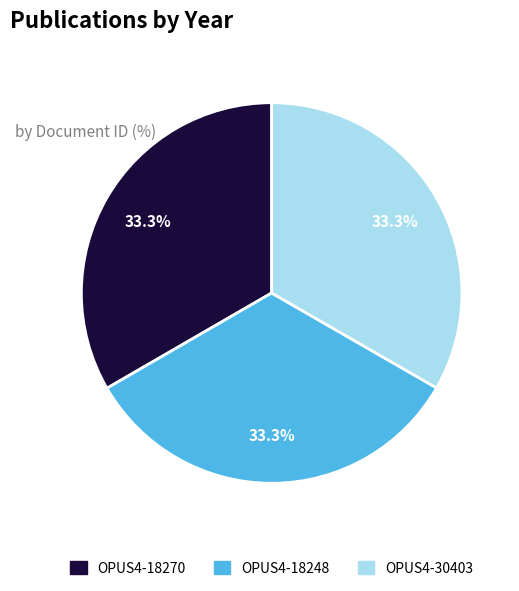

To the nearest percent, what portion does OPUS4-30403 represent?

33%